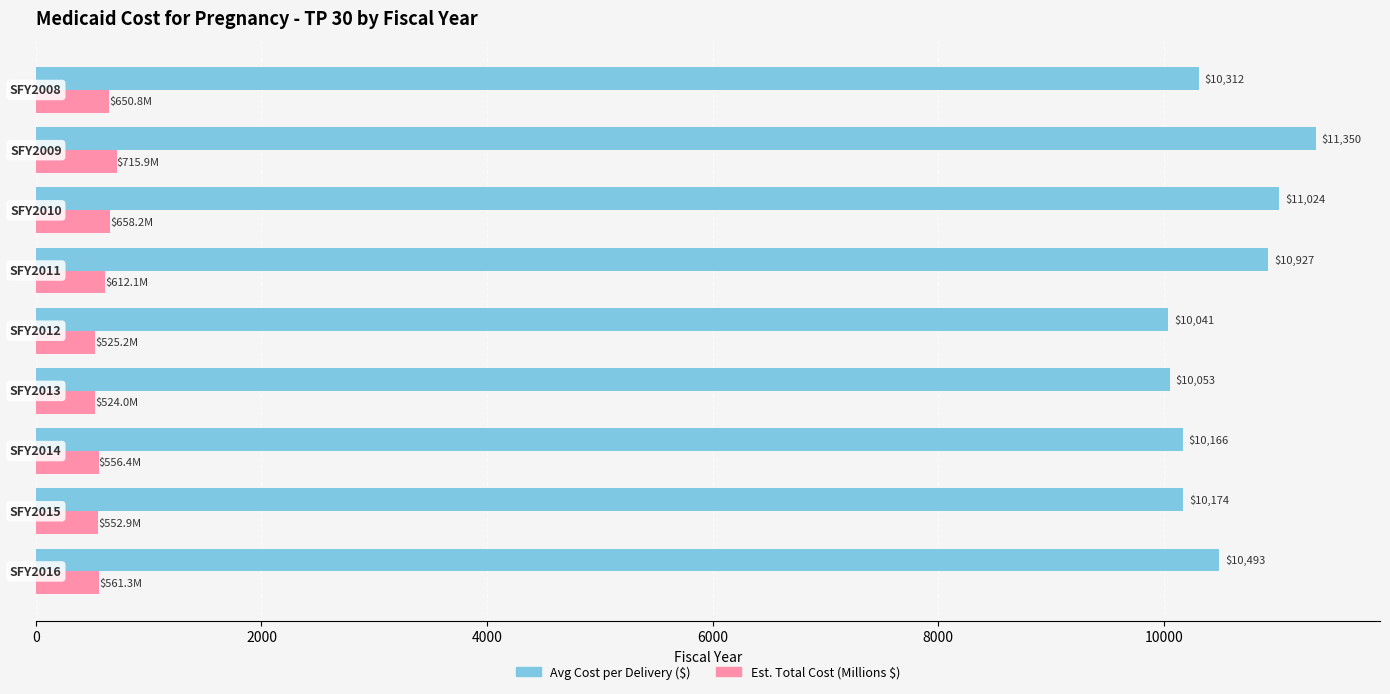

Which series has the widest spread of values?

Avg Cost per Delivery ($)